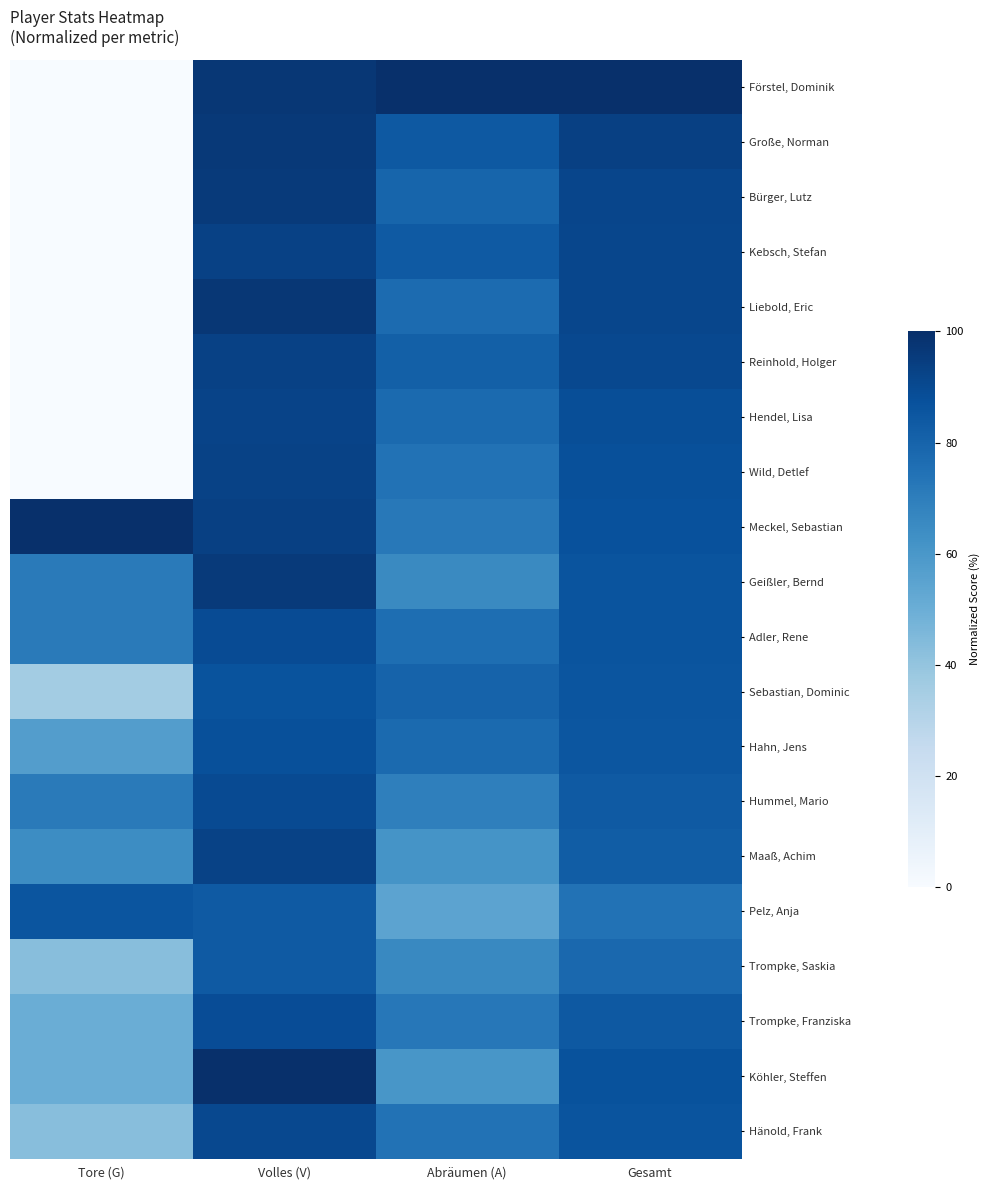

What is the difference between the highest and lowest values at Tore (G)?

100.0